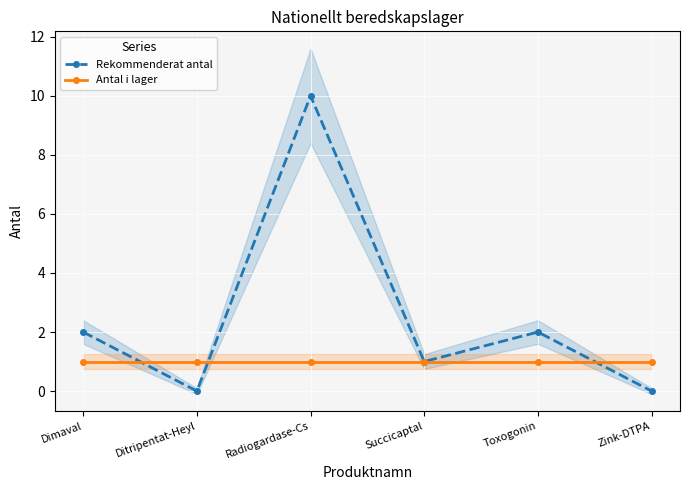

Where do Antal i lager and Rekommenderat antal first cross each other?

Dimaval and Ditripentat-Heyl